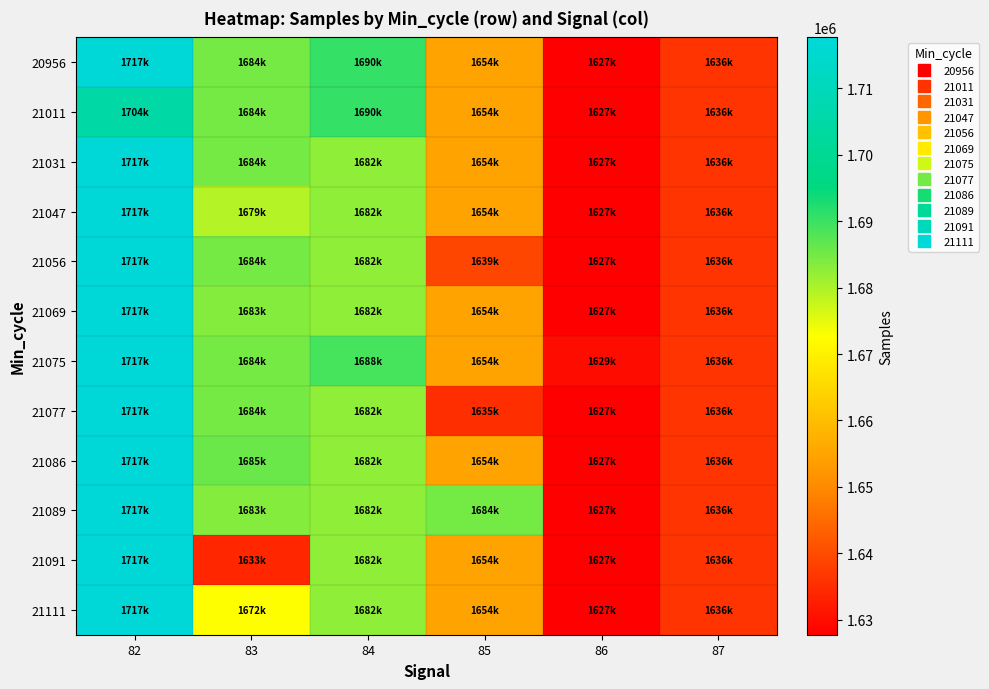

How many distinct data groups are displayed?

12